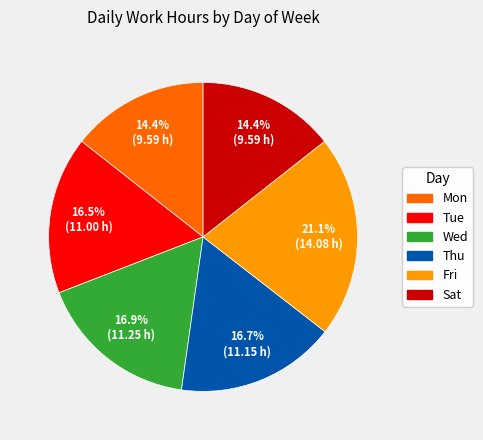

Count the number of slices in the pie.

6